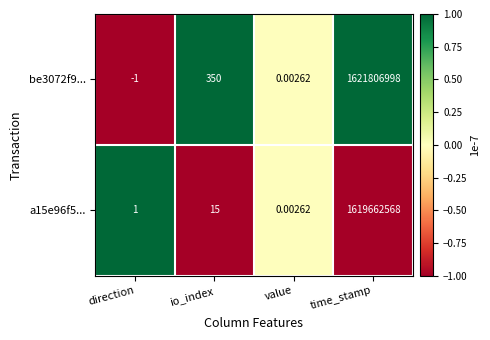

Is the value of a15e96f5... at time_stamp greater than the value of be3072f9... at io_index?

Yes